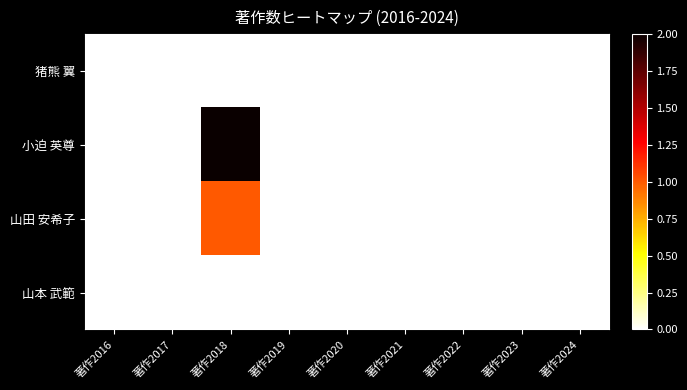

Reading right to left, extract all data points from this chart.

猪熊 翼: 著作2024=0	著作2023=0	著作2022=0	著作2021=0	著作2020=0	著作2019=0	著作2018=0	著作2017=0	著作2016=0
小迫 英尊: 著作2024=0	著作2023=0	著作2022=0	著作2021=0	著作2020=0	著作2019=0	著作2018=2	著作2017=0	著作2016=0
山田 安希子: 著作2024=0	著作2023=0	著作2022=0	著作2021=0	著作2020=0	著作2019=0	著作2018=1	著作2017=0	著作2016=0
山本 武範: 著作2024=0	著作2023=0	著作2022=0	著作2021=0	著作2020=0	著作2019=0	著作2018=0	著作2017=0	著作2016=0